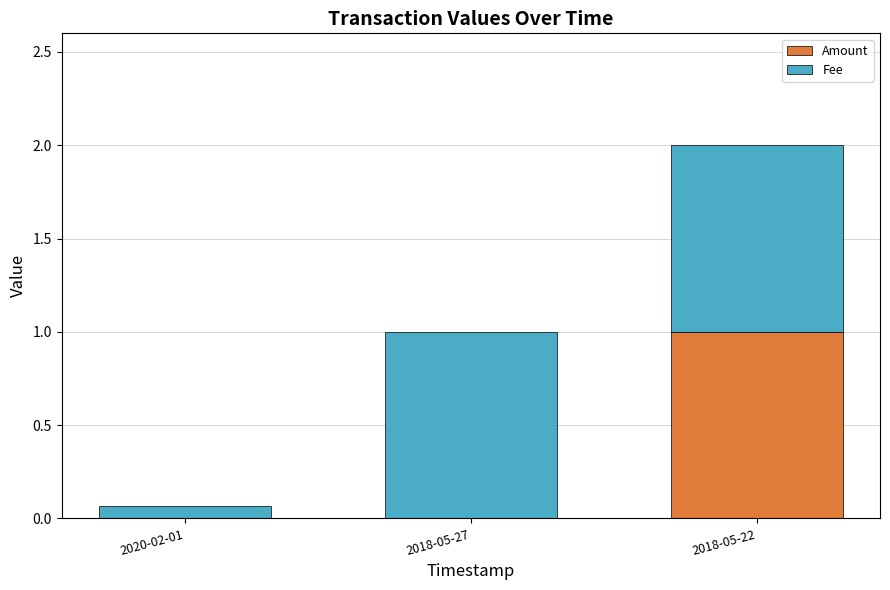

At which category is the sum across all series the highest?

2018-05-22